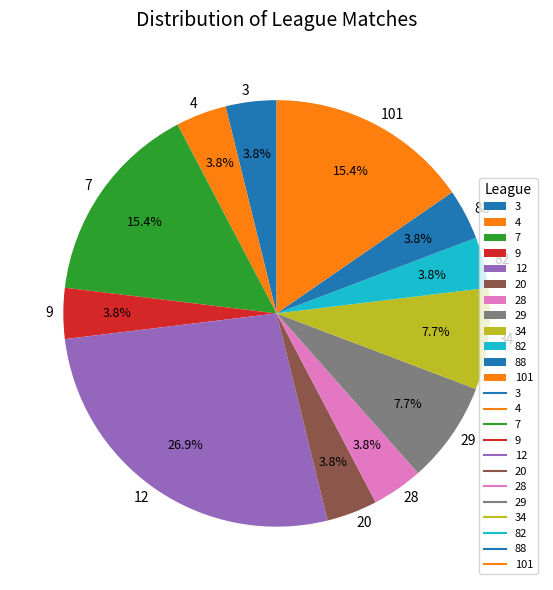

Is there any slice that represents more than half of the pie?

No